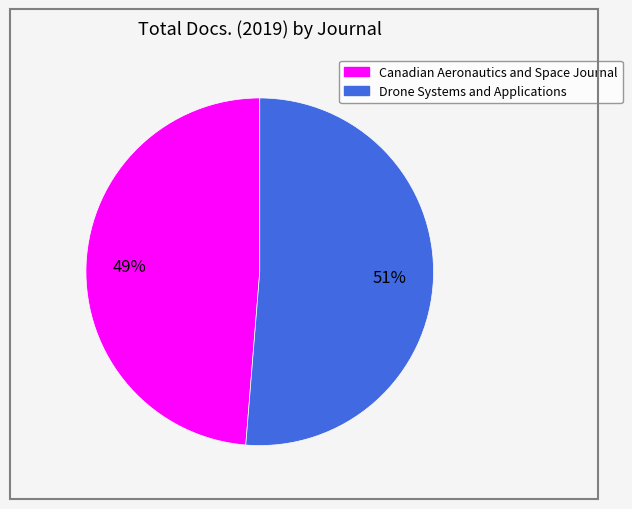

How many segments does this pie chart have?

2